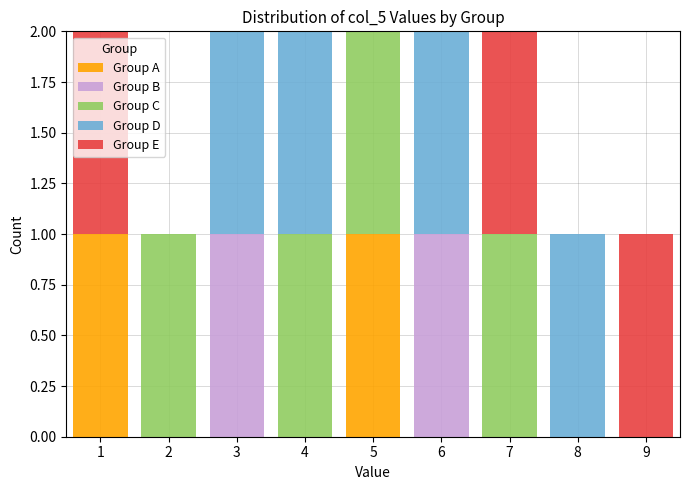

What is the total height of the stacked bar covering 8.5 to 9.5 on the x-axis? The values are not printed on the chart, so give them approximately, as read against the axis.

1